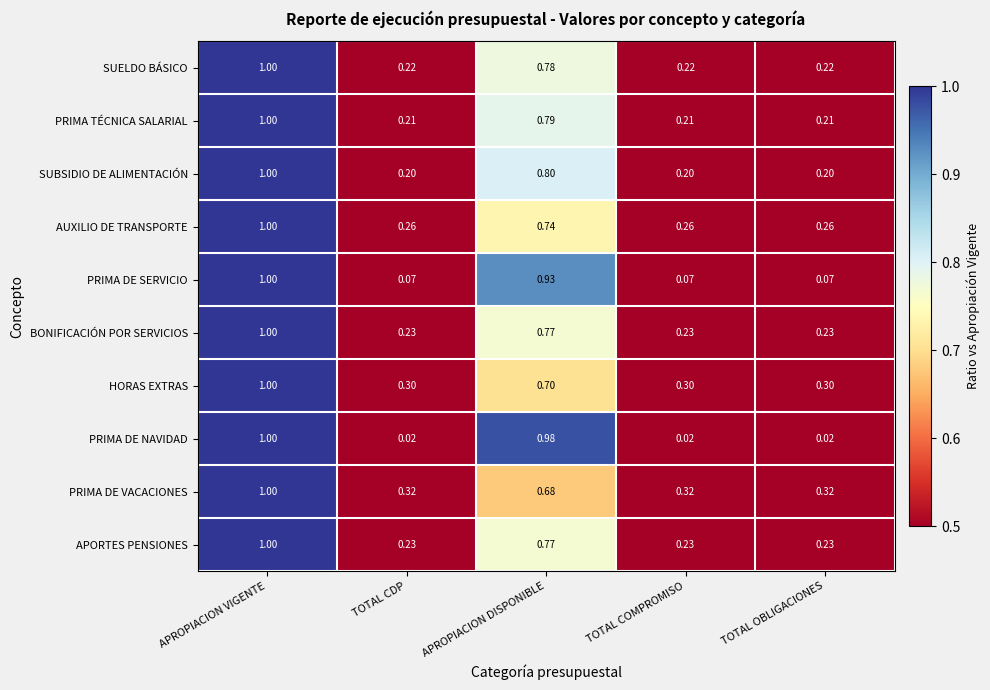

Which label corresponds to the largest value in the chart?

APROPIACION VIGENTE